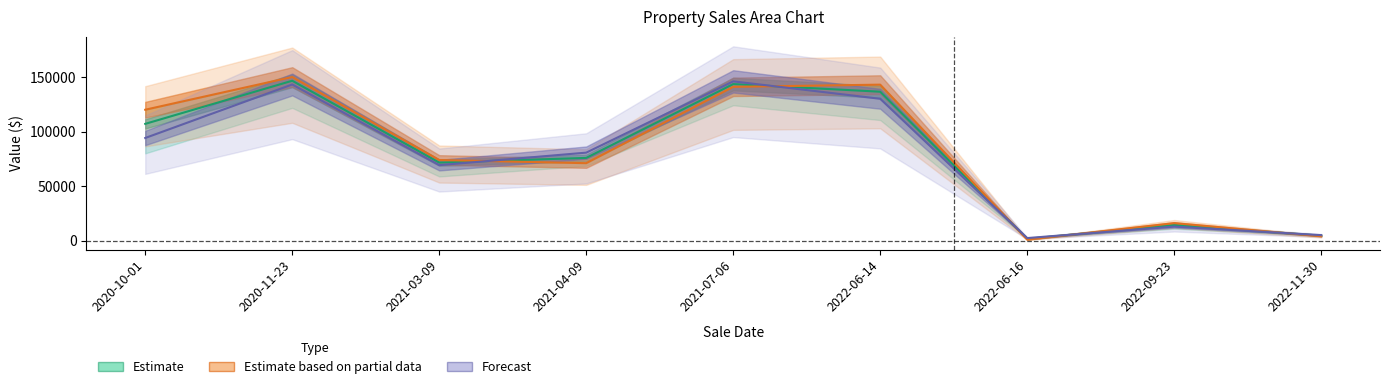

How many values in the Forecast series are below 80662?

4